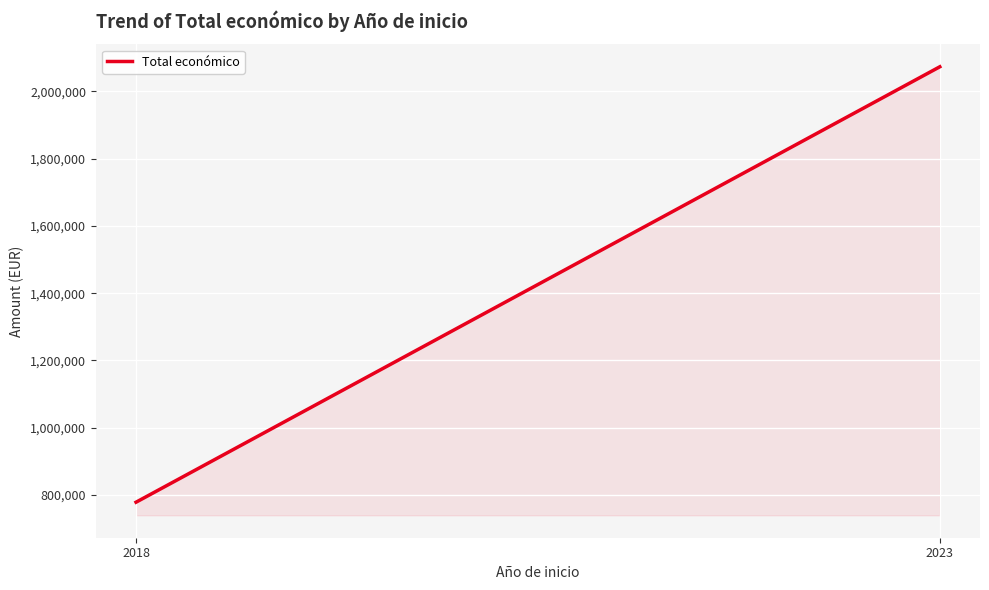

The chart shows a value of 1038499 at 2018. True or false?

False